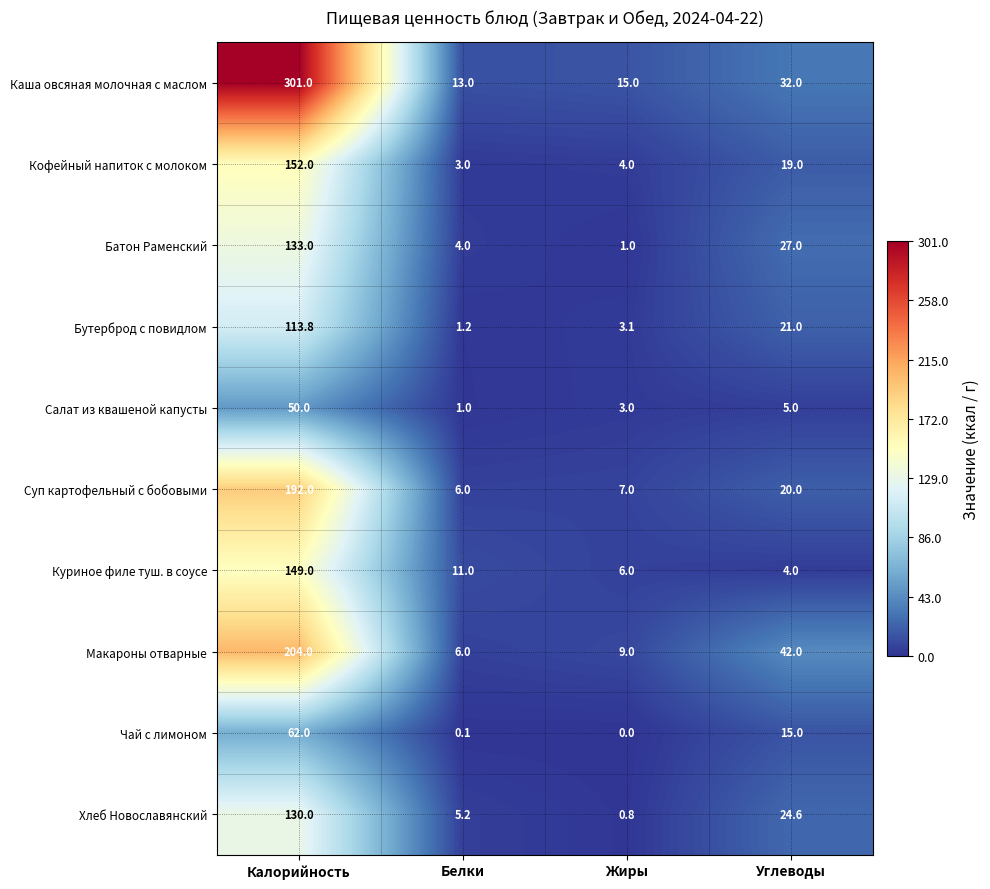

What is the average value of the Бутерброд с повидлом series?

34.8